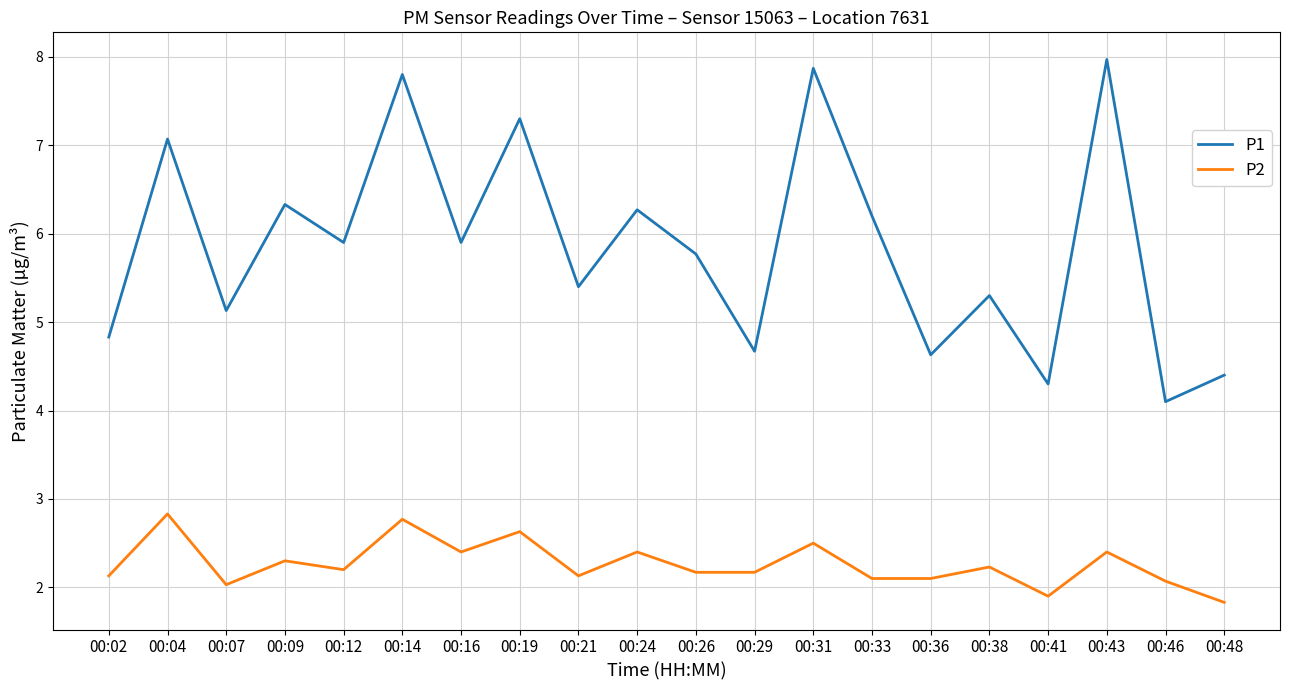

What value does the P2 series have at 00:41?

1.9